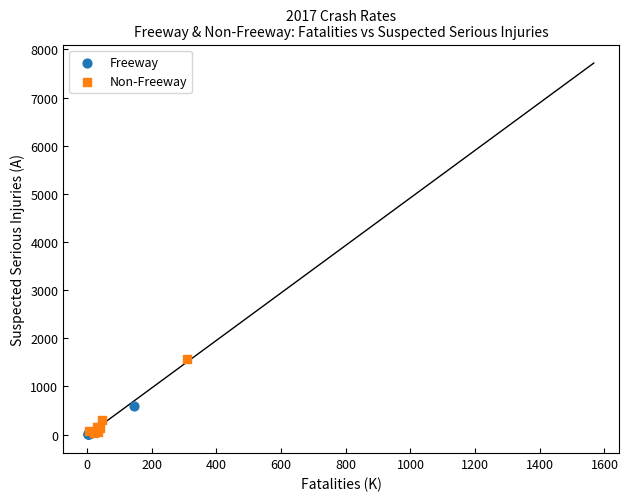

Which series has the widest spread of Y values?

Non-Freeway